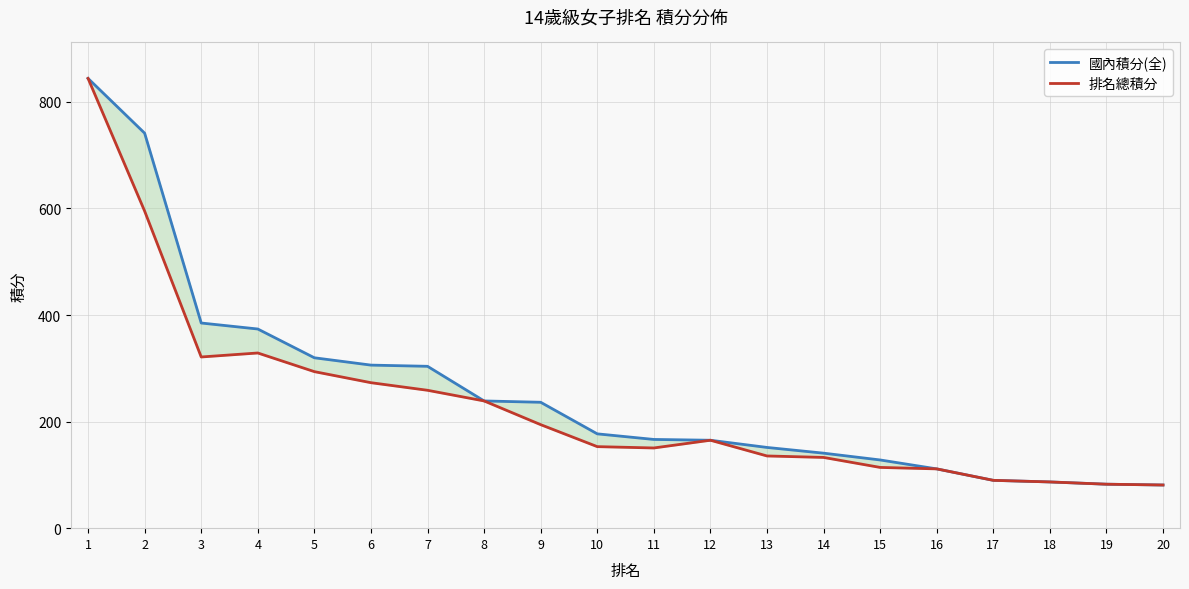

True or false: 排名總積分 and 國內積分(全) cross at least once.

False